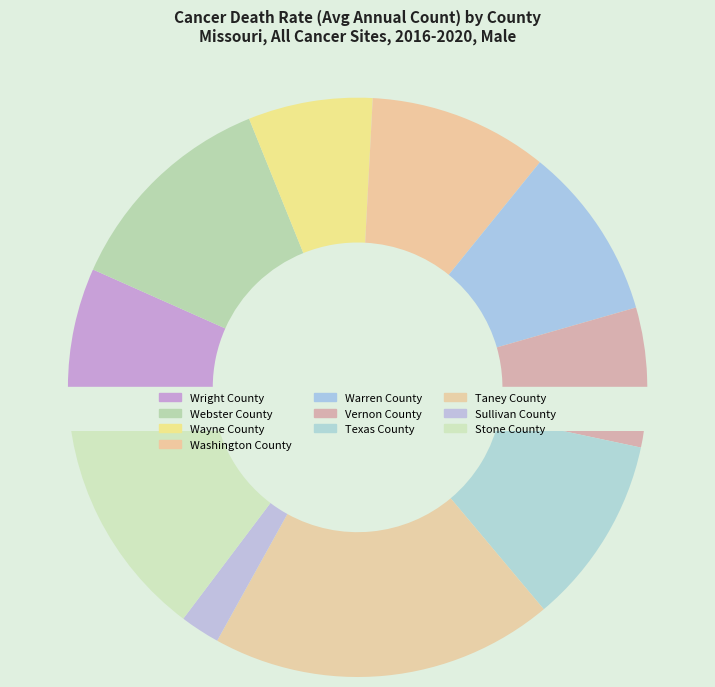

To the nearest percent, what is the difference between the Taney County and Warren County slice percentages?

9%